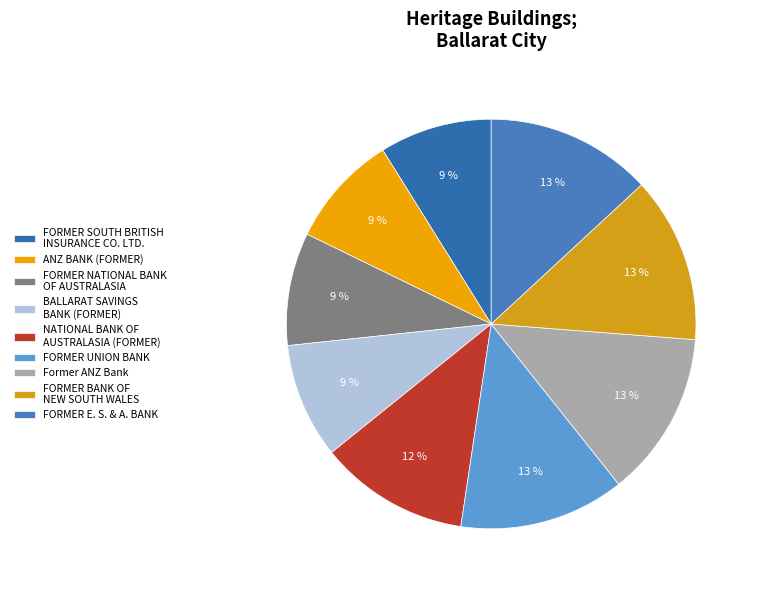

How many slices are in this pie chart?

9